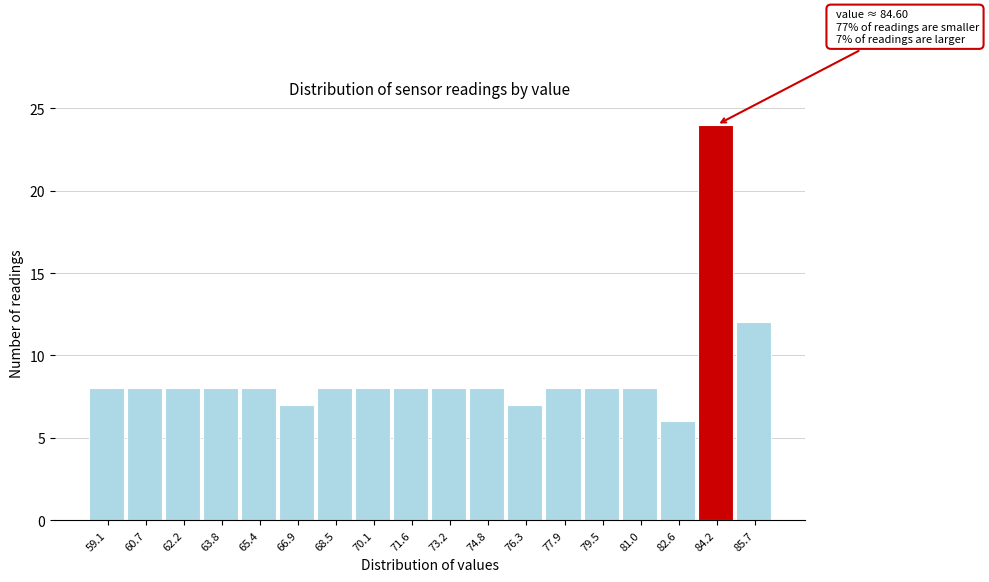

Reading left to right, extract all data points from this chart.

59.1=8	60.7=8	62.2=8	63.8=8	65.4=8	66.9=7	68.5=8	70.1=8	71.6=8	73.2=8	74.8=8	76.3=7	77.9=8	79.5=8	81.0=8	82.6=6	84.2=24	85.7=12